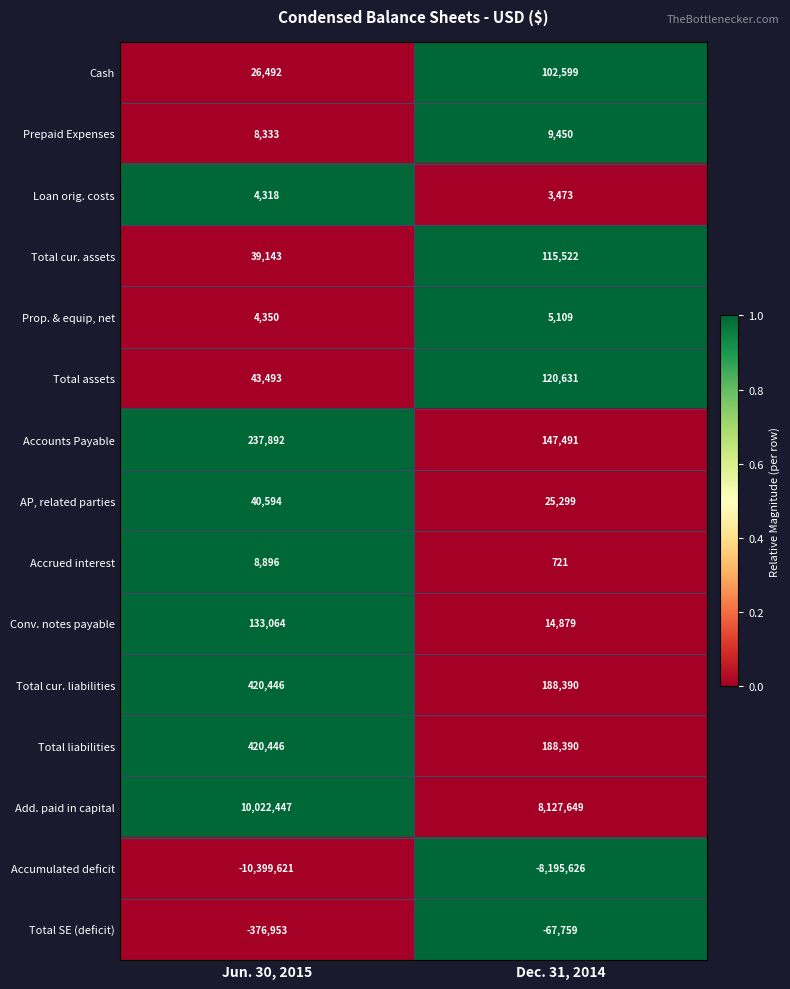

Rank the categories by Total cur. assets value from lowest to highest.

Jun. 30, 2015, Dec. 31, 2014